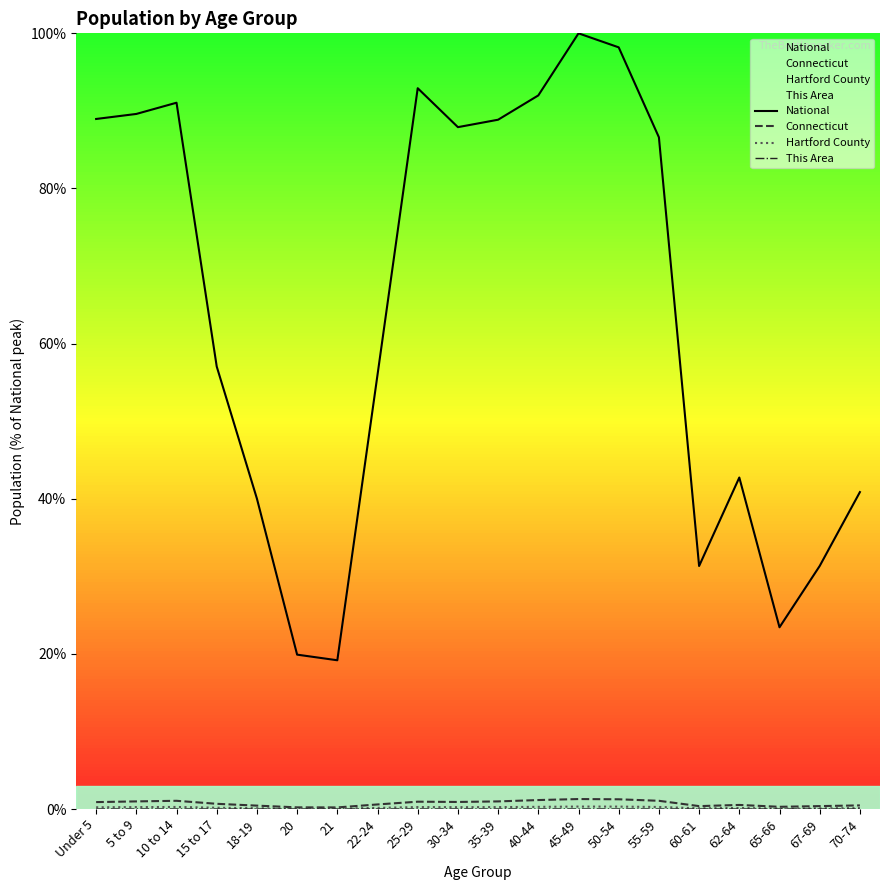

Which series changed the most between 15 to 17 and 35-39?

National